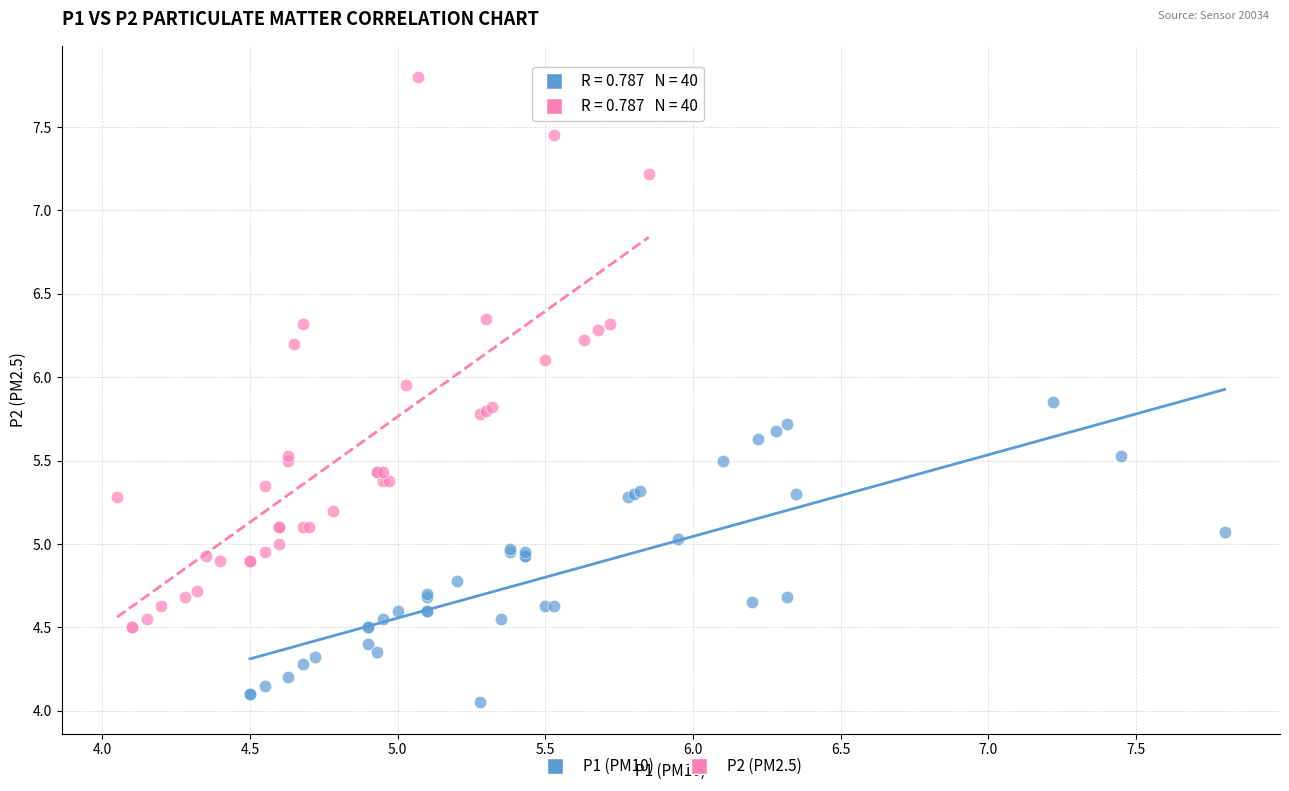

Which series contains the lowest Y value?

P1 (PM10)